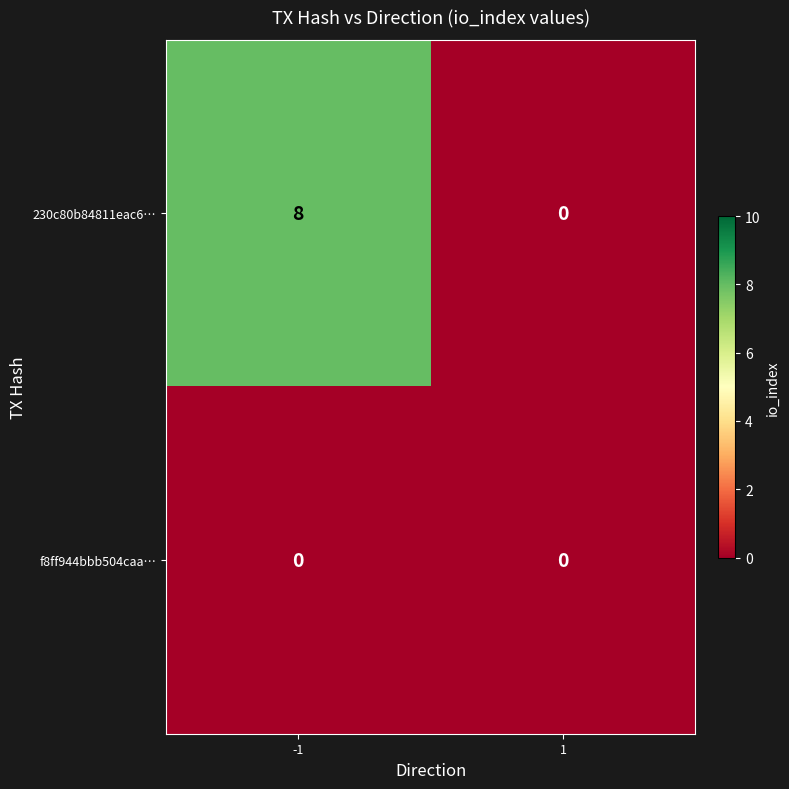

Which series has the largest range (max minus min)?

230c80b84811eac6…